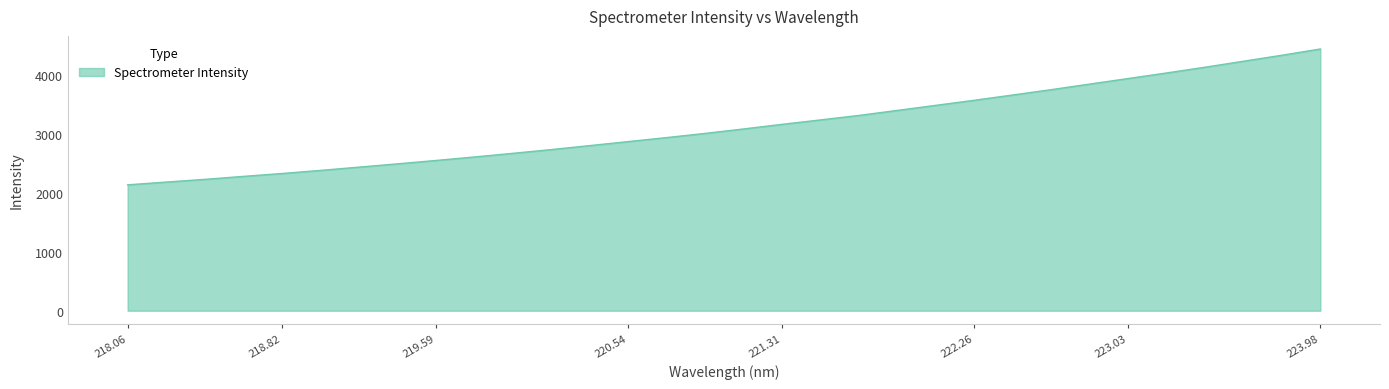

What is the difference between the maximum and minimum values?

2303.8